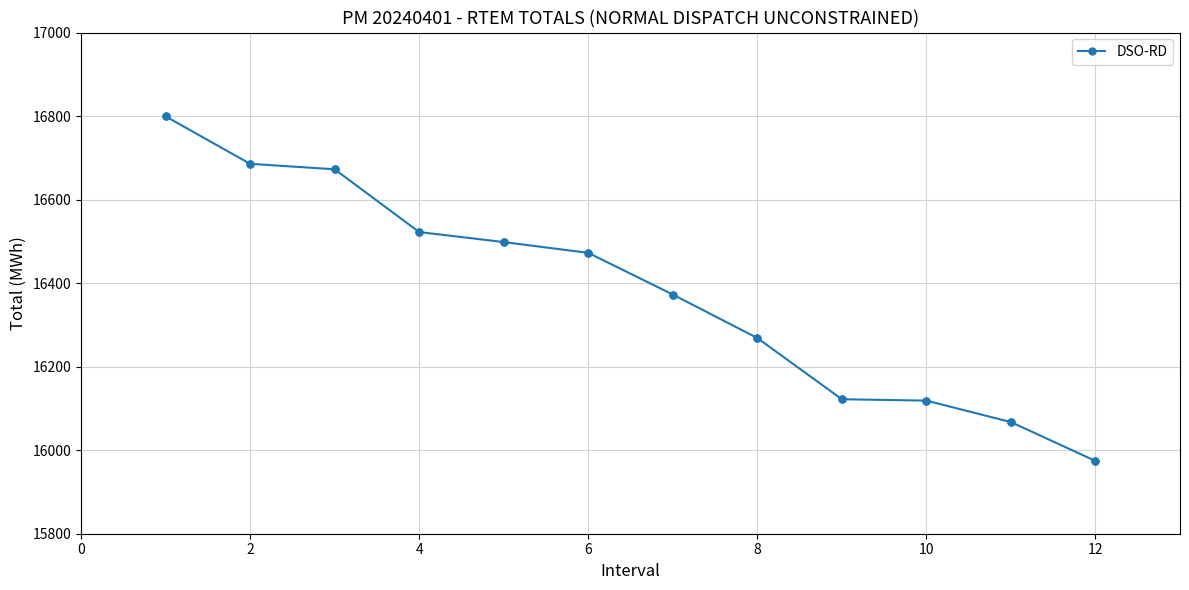

What is the smallest value displayed?

15974.2